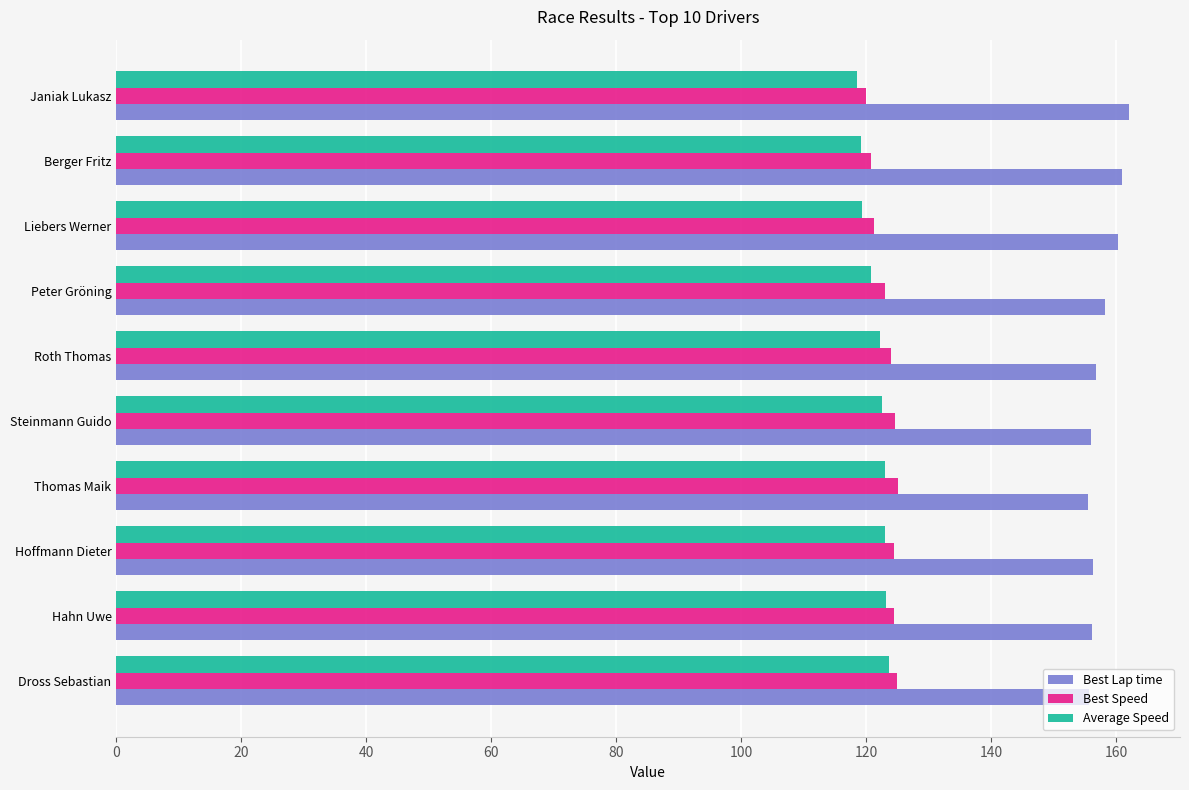

What is the maximum value for Best Speed?

125.1